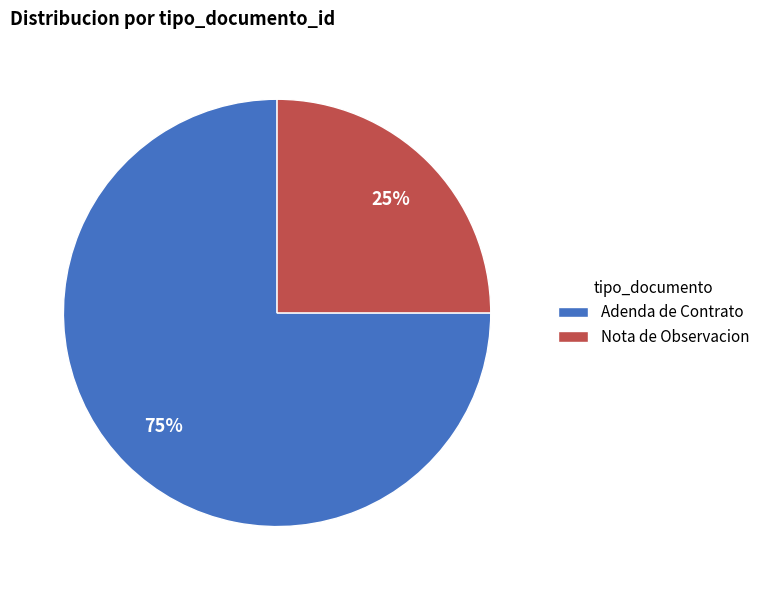

True or false: Nota de Observacion accounts for 25% of the total.

True